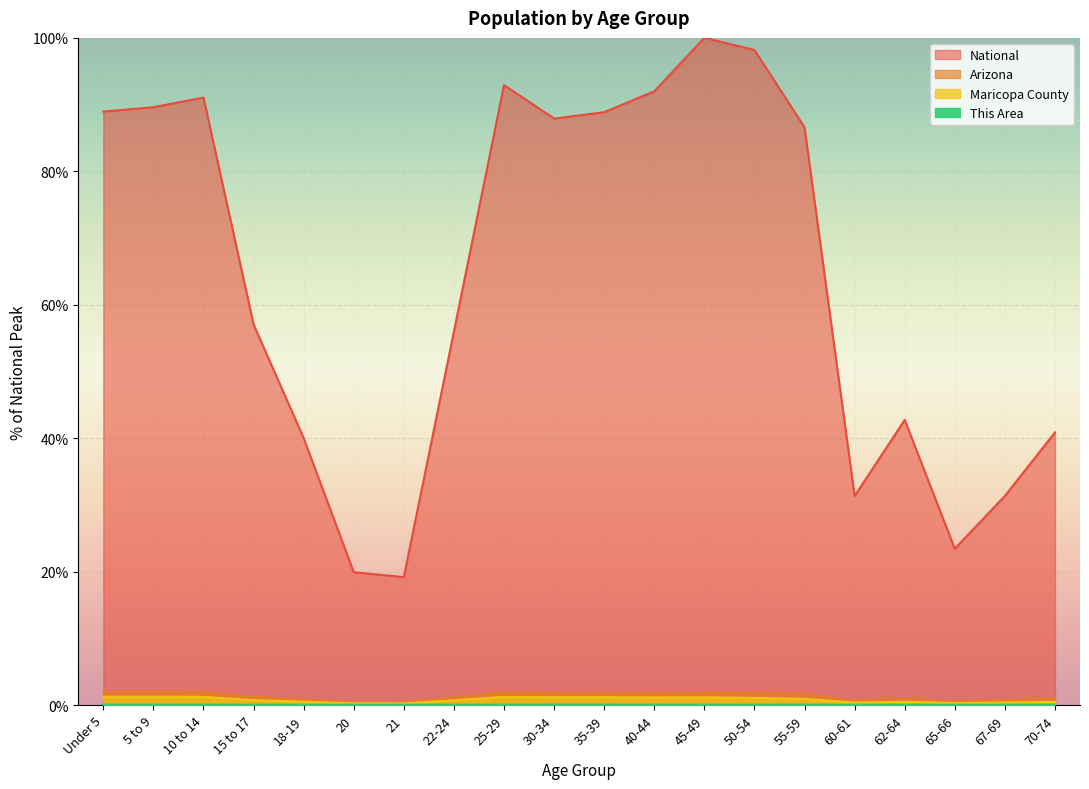

True or false: This Area and Arizona cross at least once.

False